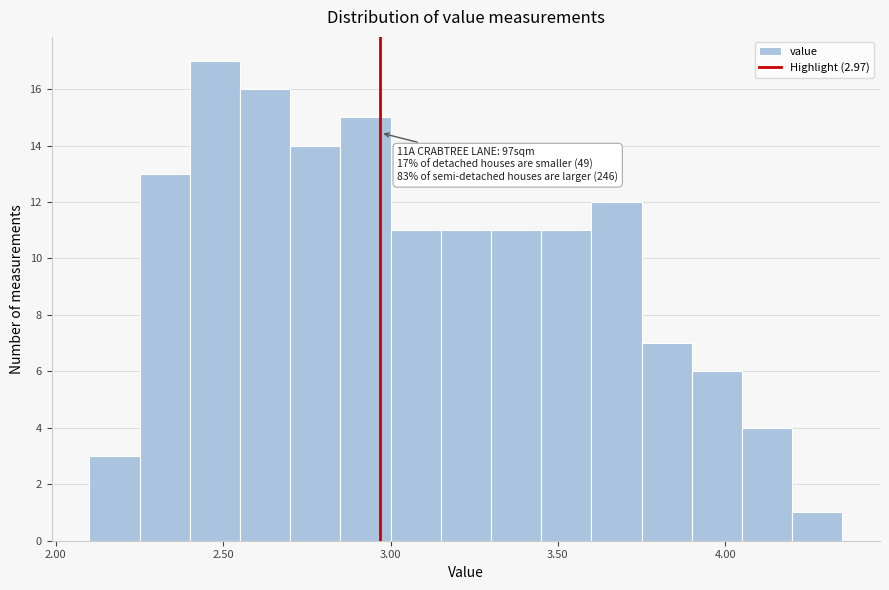

Around what value on the x-axis is the tallest bar? Give the approximate position of its centre, as read against the axis.

2.50